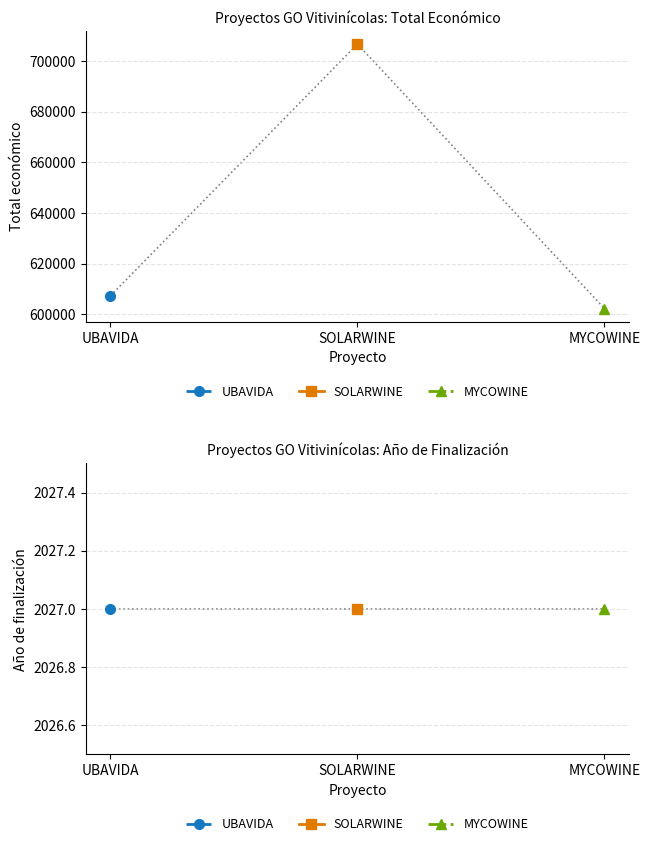

Between UBAVIDA and SOLARWINE, which is larger?

SOLARWINE